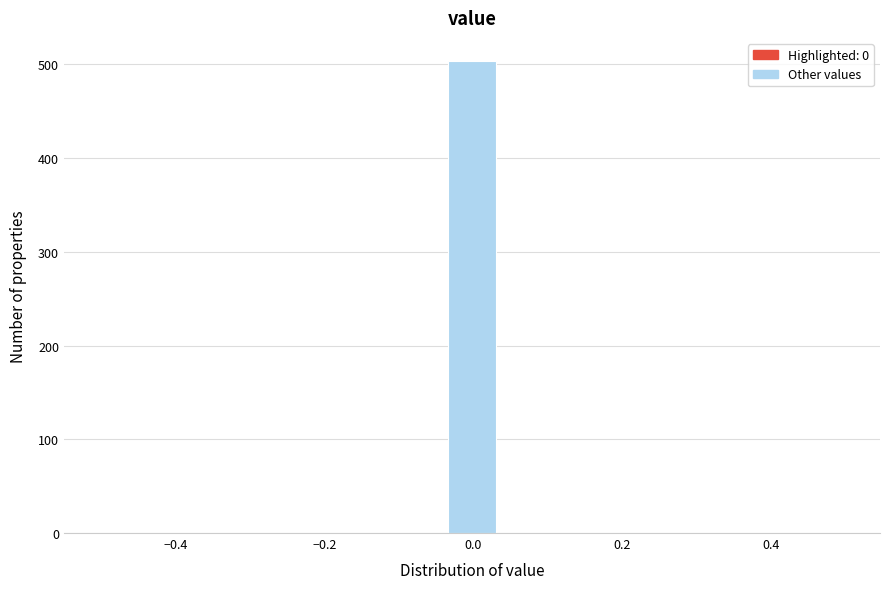

Around what value on the x-axis is the tallest bar? Give the approximate position of its centre, as read against the axis.

0.00